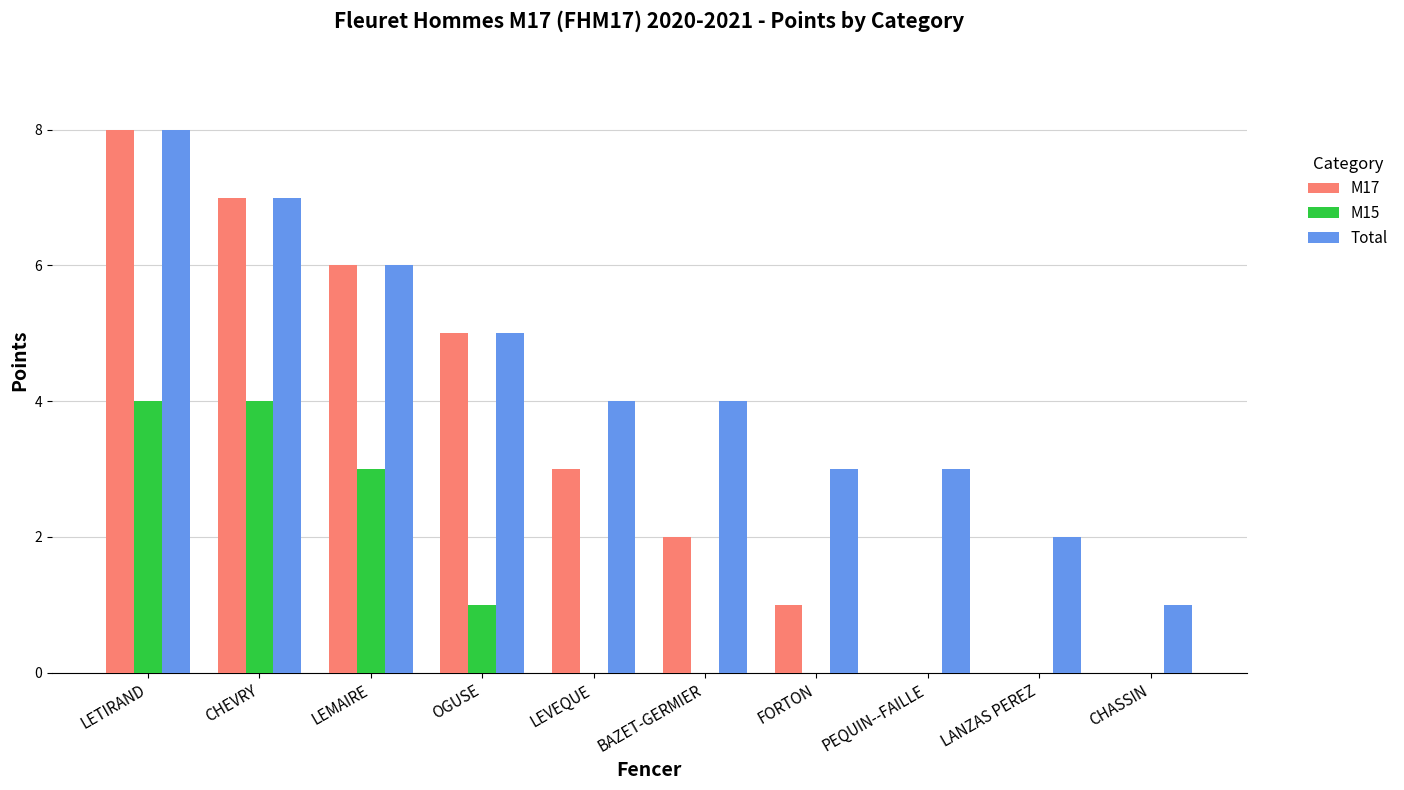

Between LEVEQUE and PEQUIN--FAILLE, which series saw the biggest shift?

M17